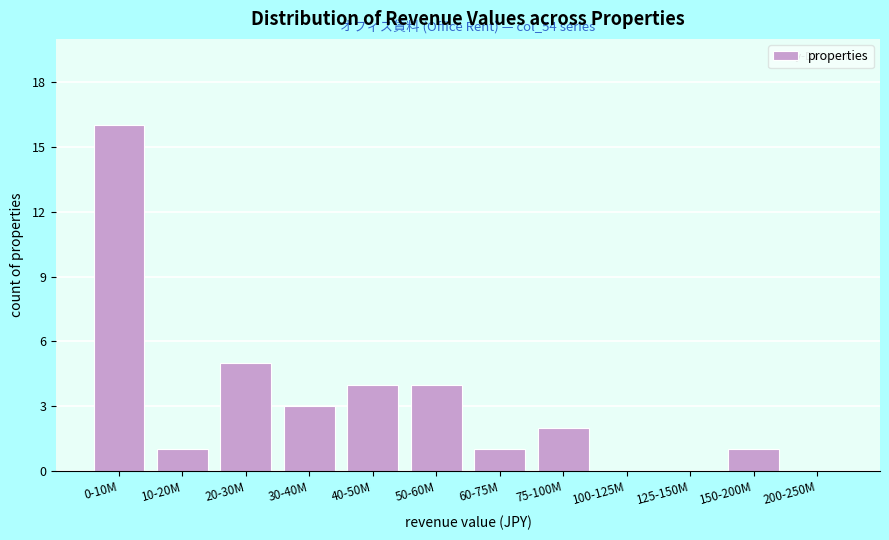

Reading left to right, what are all the values shown in this chart?

0-10M=16	10-20M=1	20-30M=5	30-40M=3	40-50M=4	50-60M=4	60-75M=1	75-100M=2	100-125M=0	125-150M=0	150-200M=1	200-250M=0